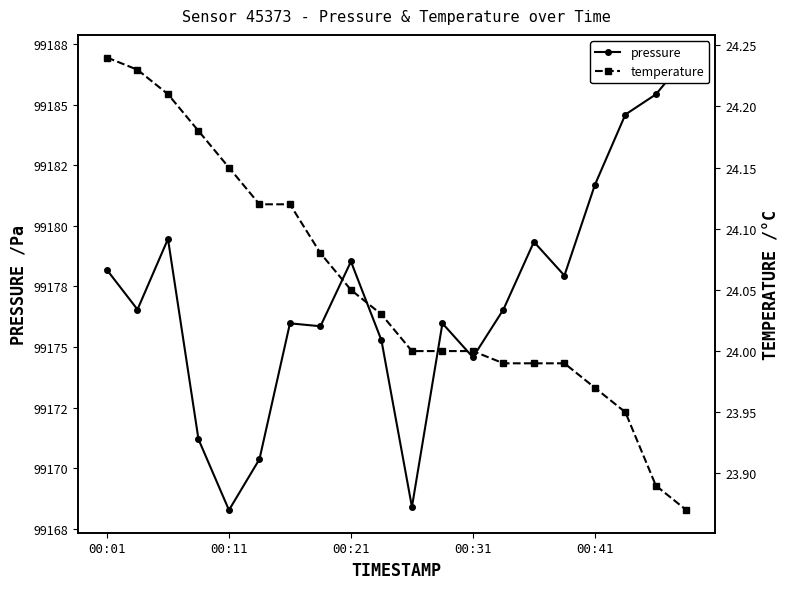

What is the spread (max minus min) of values at 00:41?

99157.7